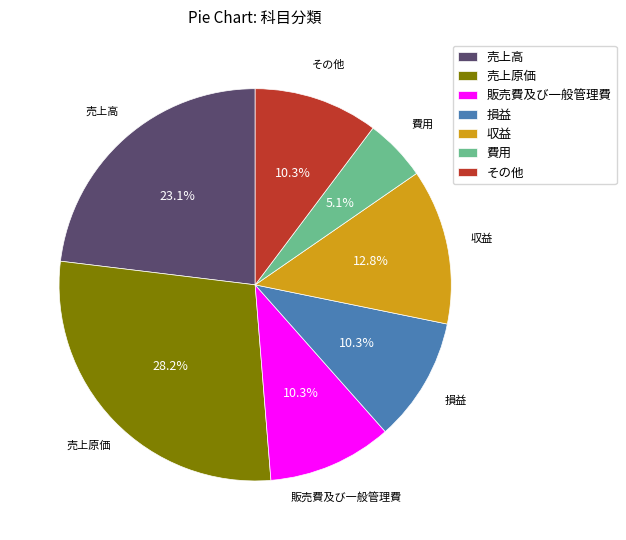

What percentage is the 販売費及び一般管理費 slice, to the nearest percent?

10%